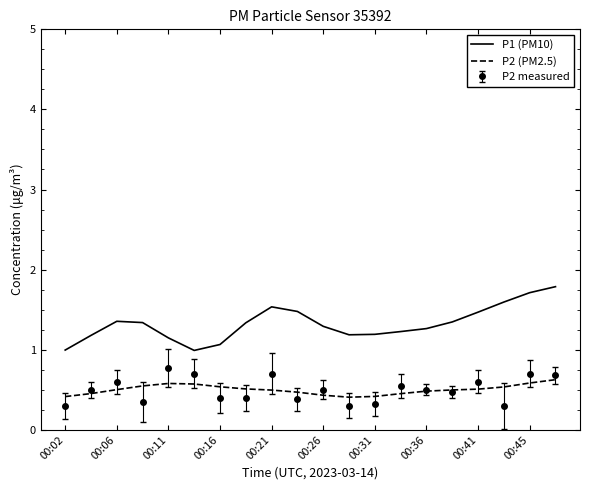

What is the difference between the second highest and second lowest values in the P1 (PM10) series?

0.7